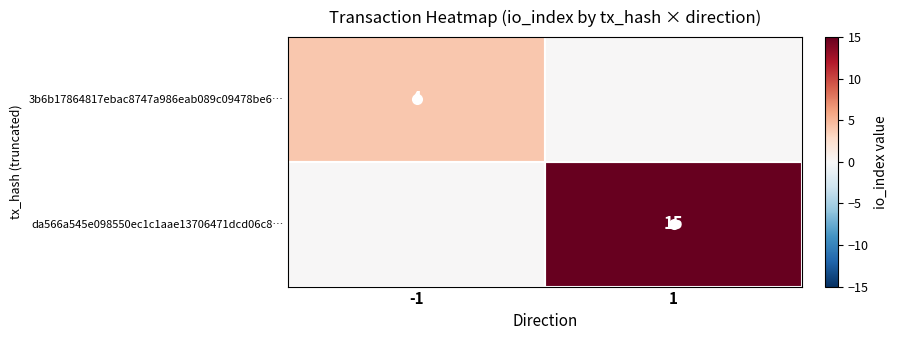

How many 3b6b17864817ebac8747a986eab089c09478be6… values are between 0 and 4?

2